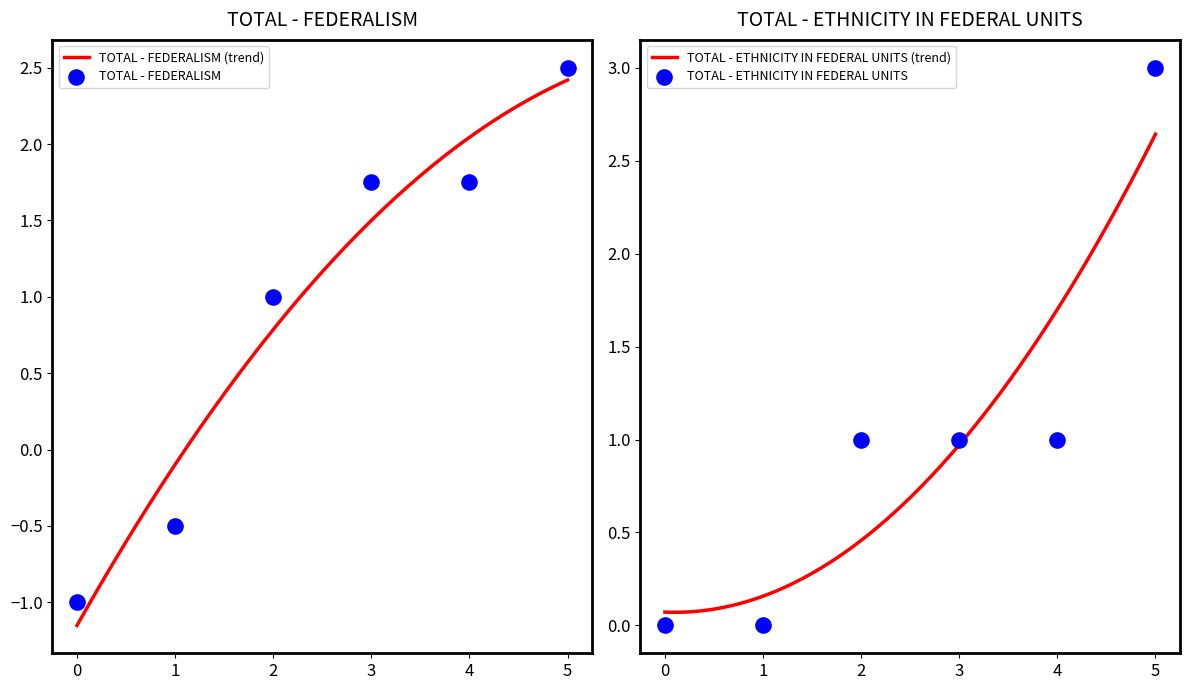

At how many categories does at least one series exceed 0?

4